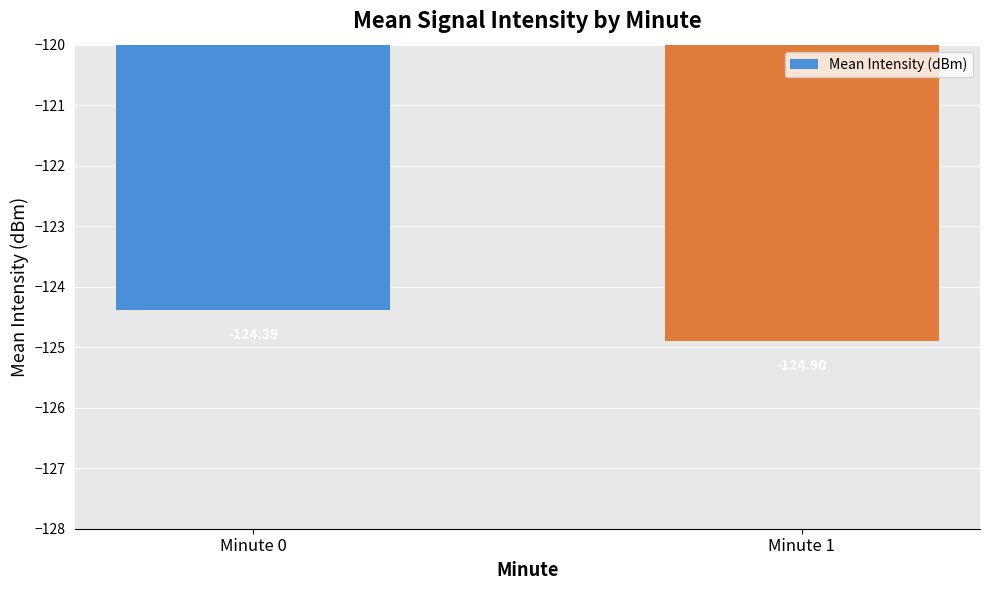

List the labels in order of value, largest first.

Minute 0, Minute 1